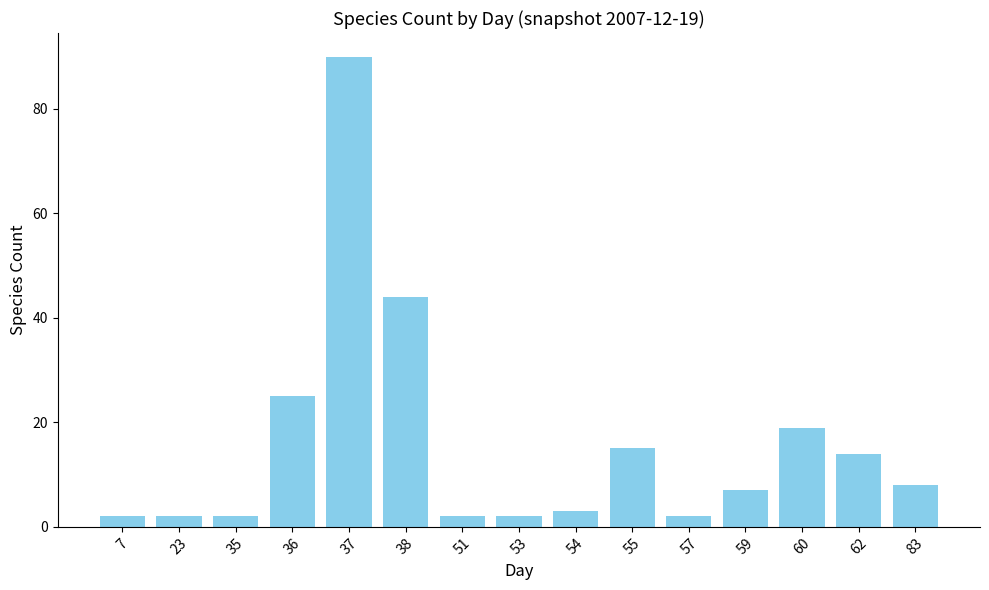

Reading left to right, what are all the values shown in this chart?

7=2	23=2	35=2	36=25	37=90	38=44	51=2	53=2	54=3	55=15	57=2	59=7	60=19	62=14	83=8